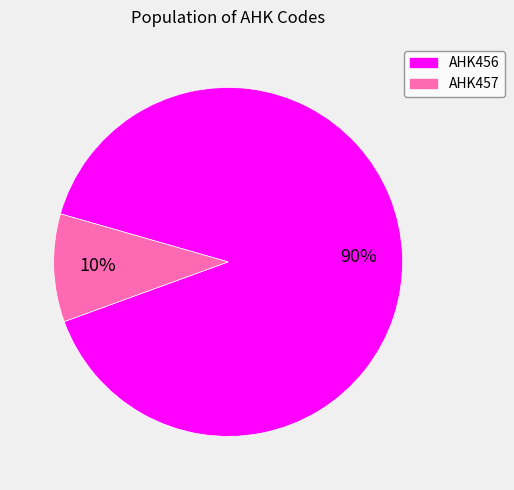

To the nearest percent, what percentage of the pie is AHK456?

90%